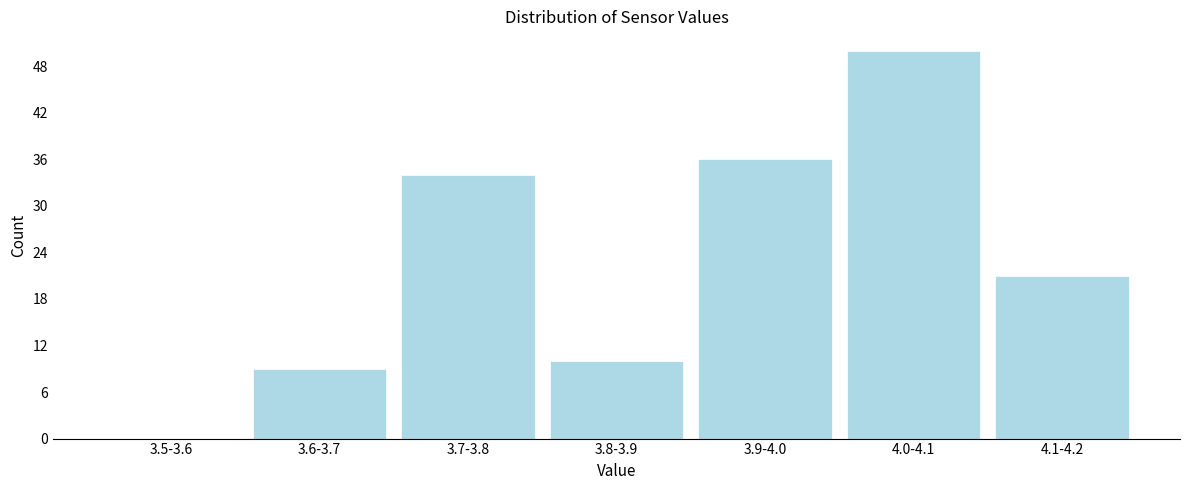

Reading left to right, extract all data points from this chart.

3.5-3.6=0	3.6-3.7=9	3.7-3.8=34	3.8-3.9=10	3.9-4.0=36	4.0-4.1=50	4.1-4.2=21